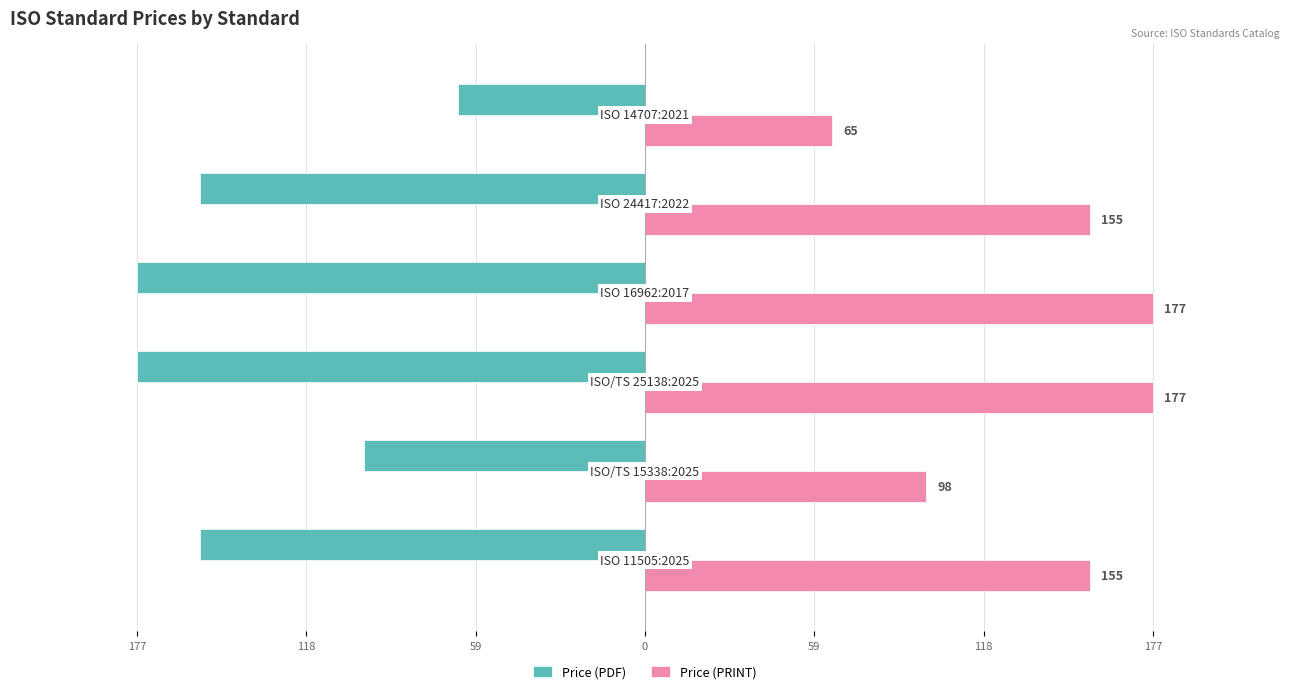

What are all the series names shown in the legend?

Price (PDF), Price (PRINT)